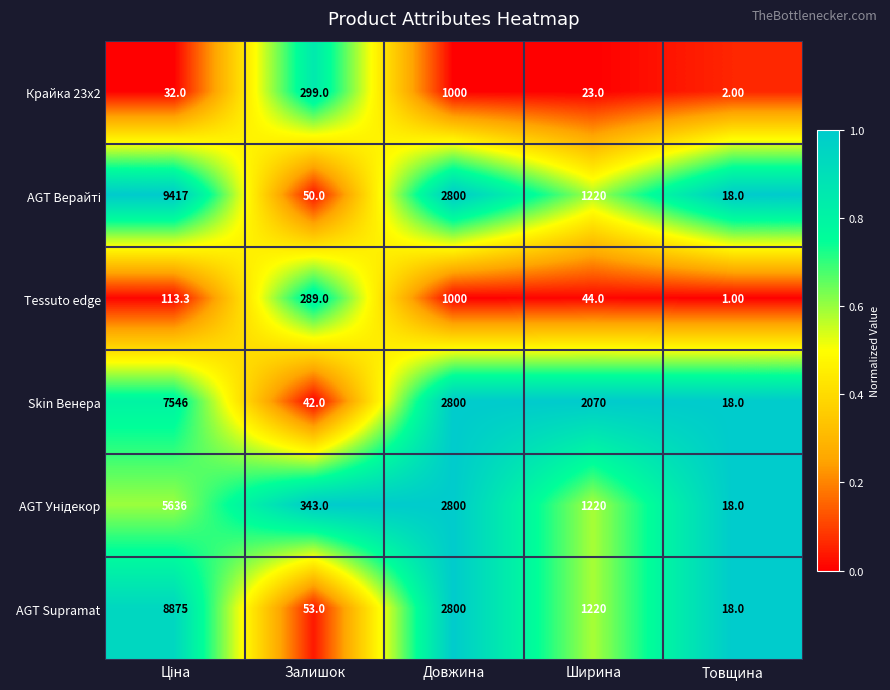

What is the total value across all series at Довжина?

13200.0